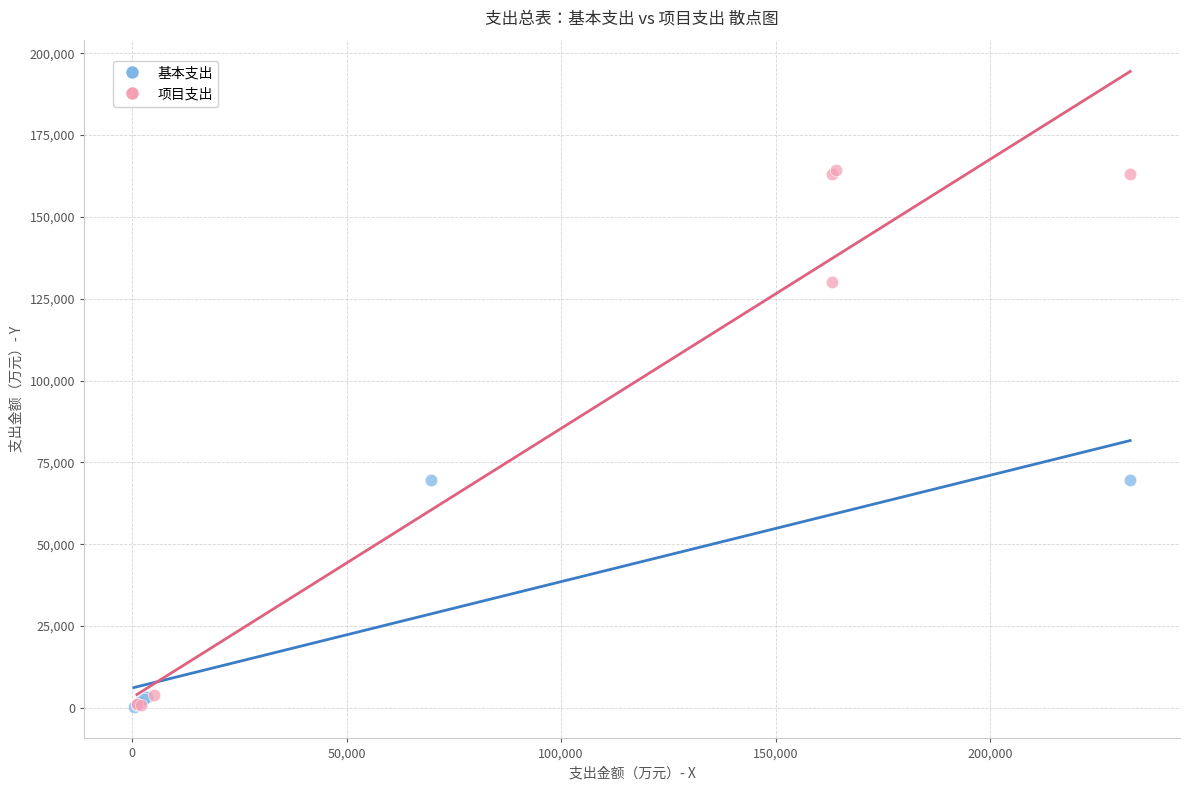

Which series has the widest spread of Y values?

项目支出